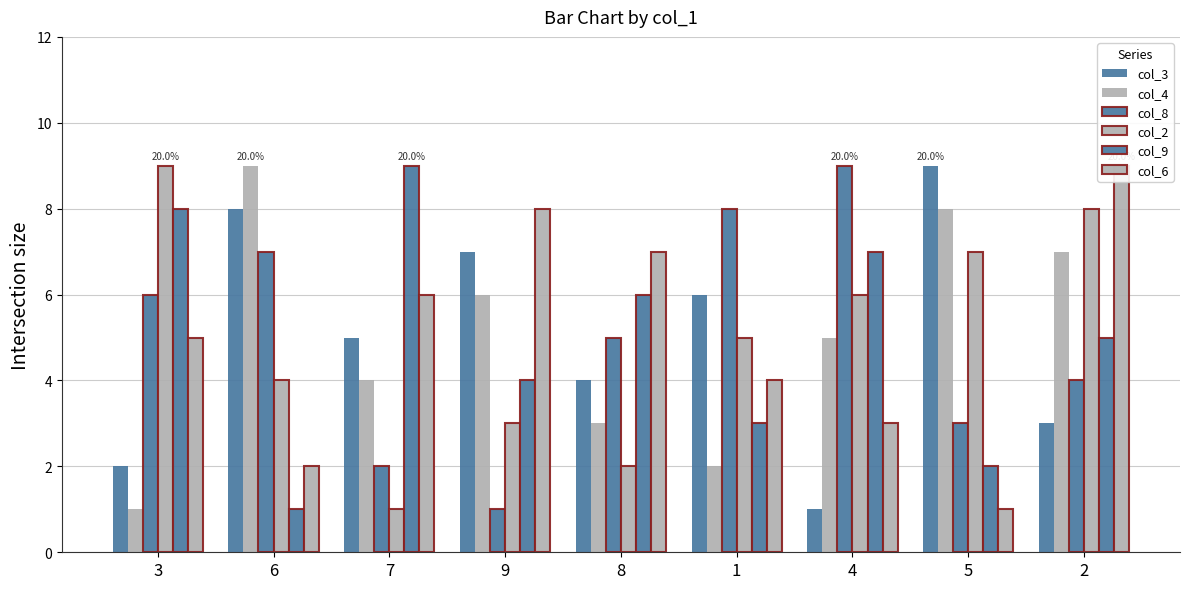

What is the difference between the maximum and minimum values in the col_3 series?

8